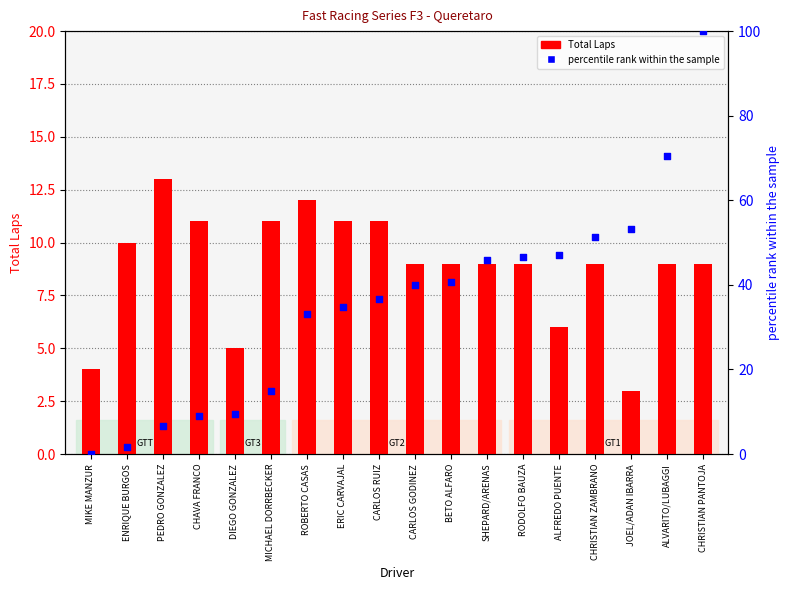

Which series has the largest total across all categories?

percentile rank within sample